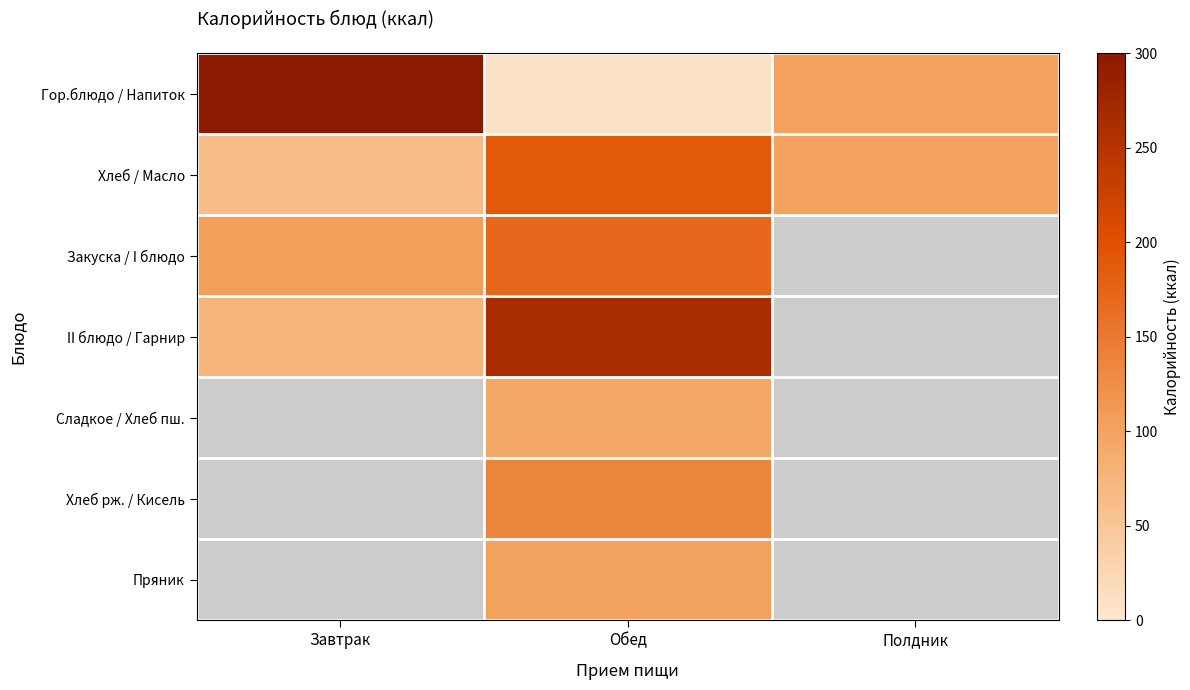

Which label corresponds to the largest value in the chart?

Завтрак